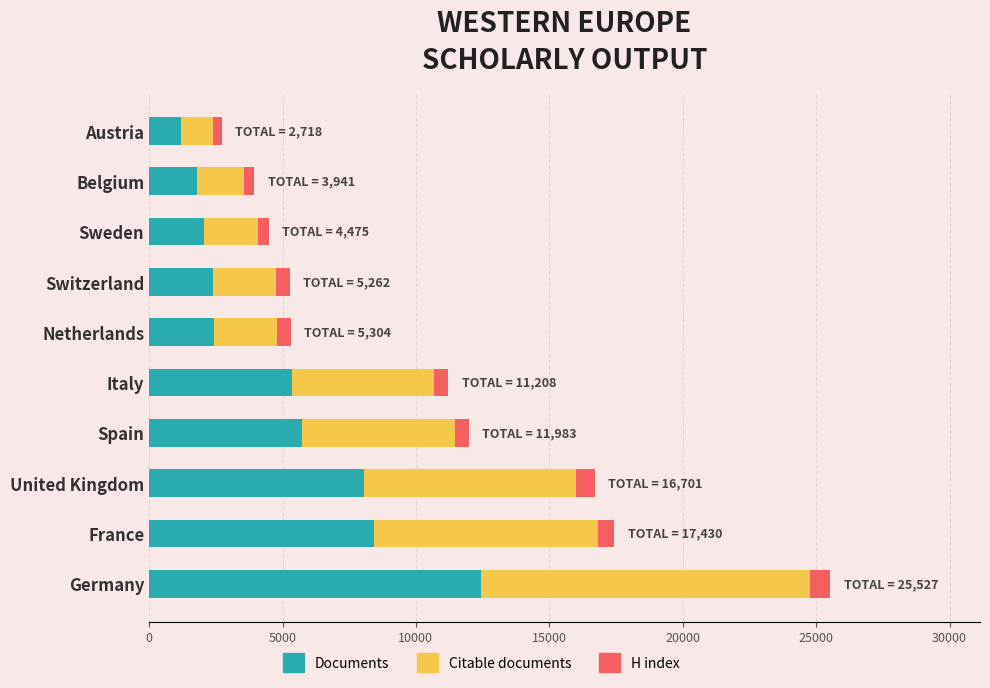

The value of Documents at United Kingdom is 4367. True or false?

False